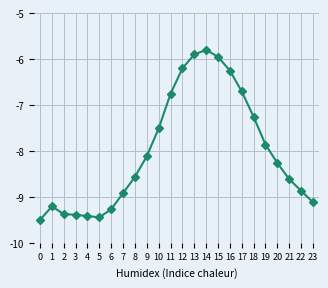

How many lines are shown in the chart?

1